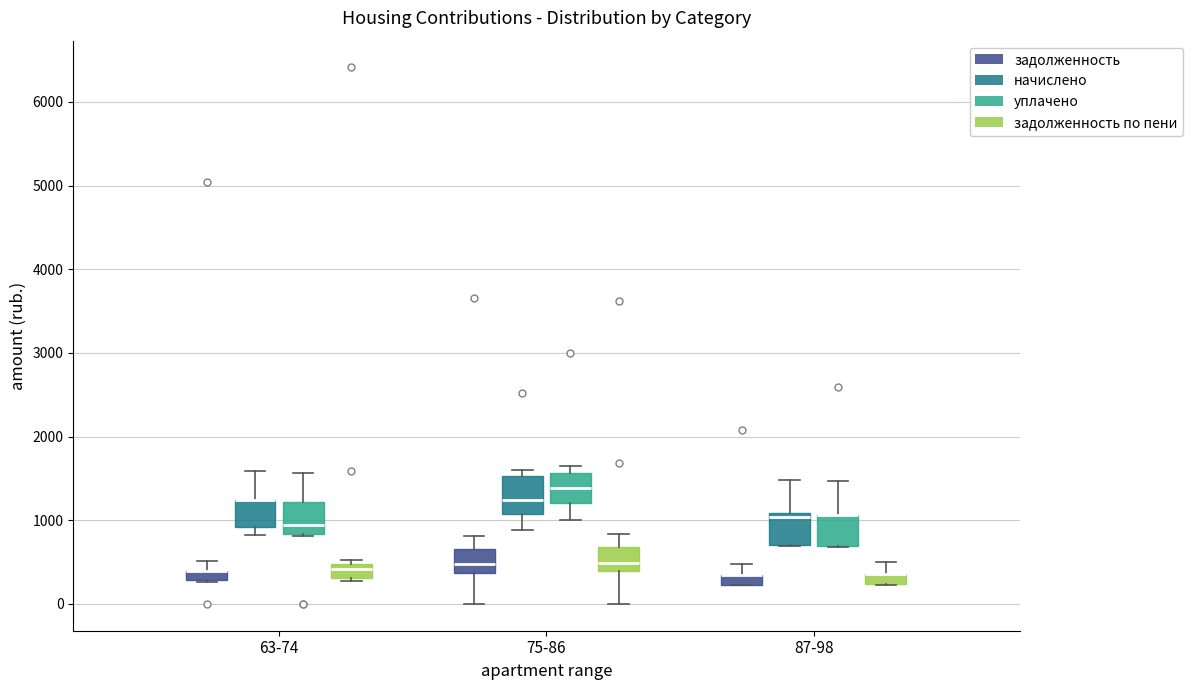

Where is the lower edge of the box for 63-74 (начислено) on the y-axis? The values are not printed on the chart, so give them approximately, as read against the axis.

900